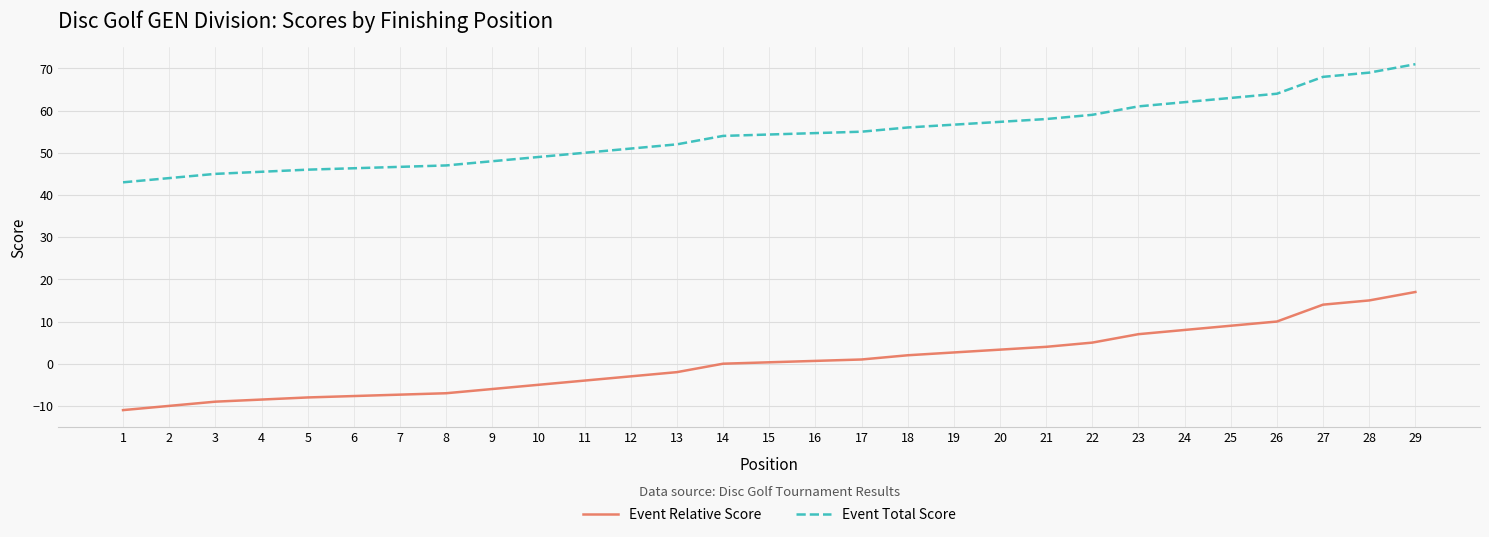

Rank the categories by Event Total Score value from lowest to highest.

1, 2, 3, 4, 5, 6, 7, 8, 9, 10, 11, 12, 13, 14, 15, 16, 17, 18, 19, 20, 21, 22, 23, 24, 25, 26, 27, 28, 29